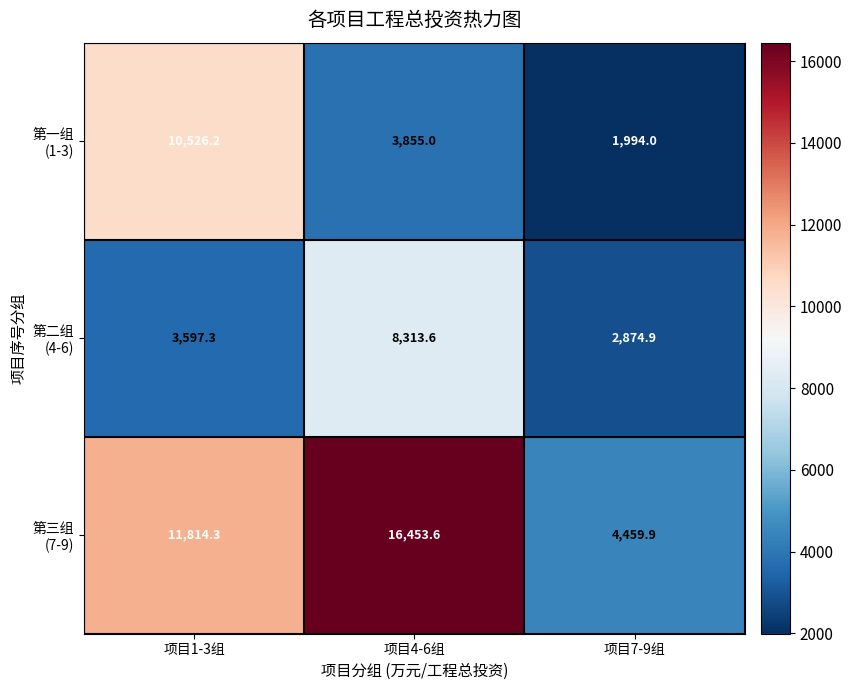

At which category is the sum across all series the highest?

项目4-6组